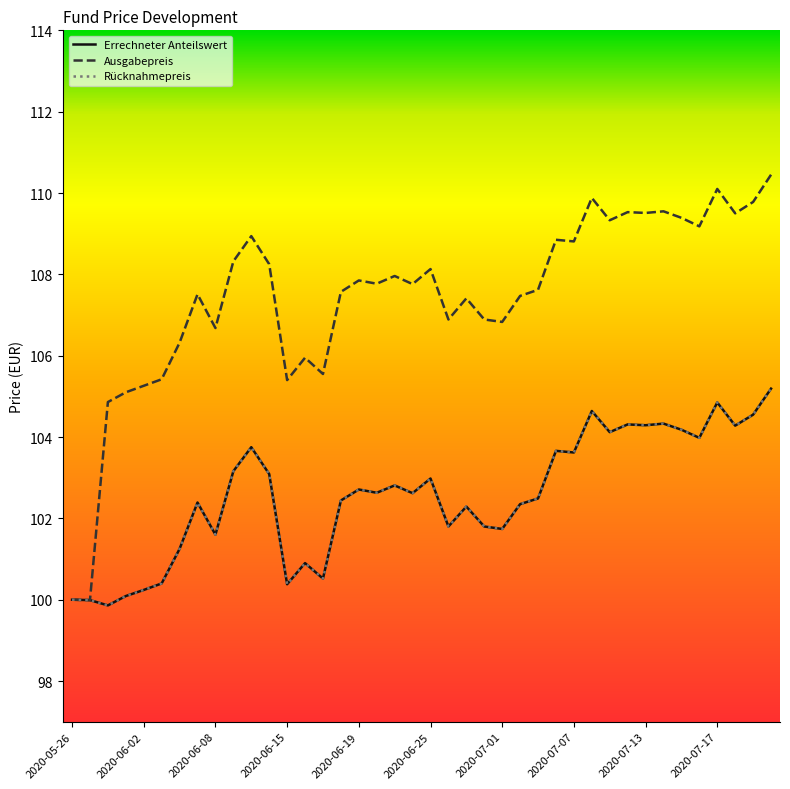

Does the chart display data point markers on the line(s)?

No